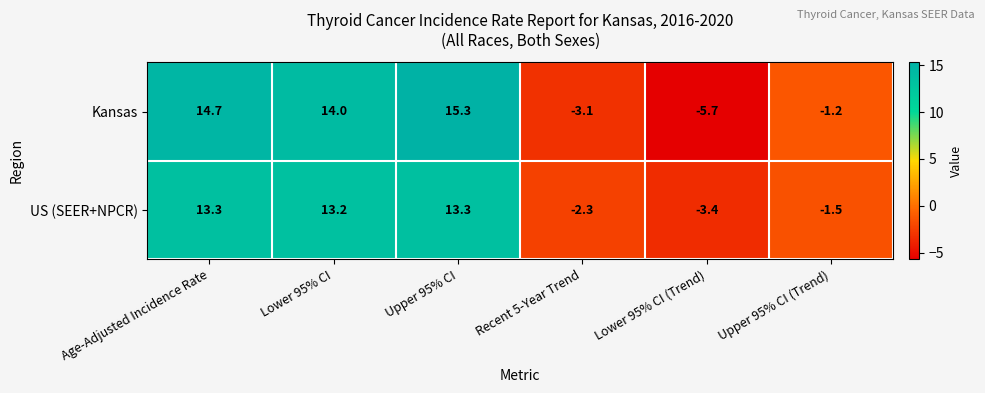

Which series has the largest total across all categories?

Kansas